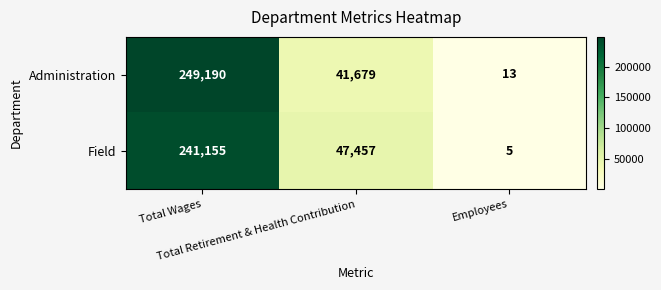

What is the minimum value for Administration?

13